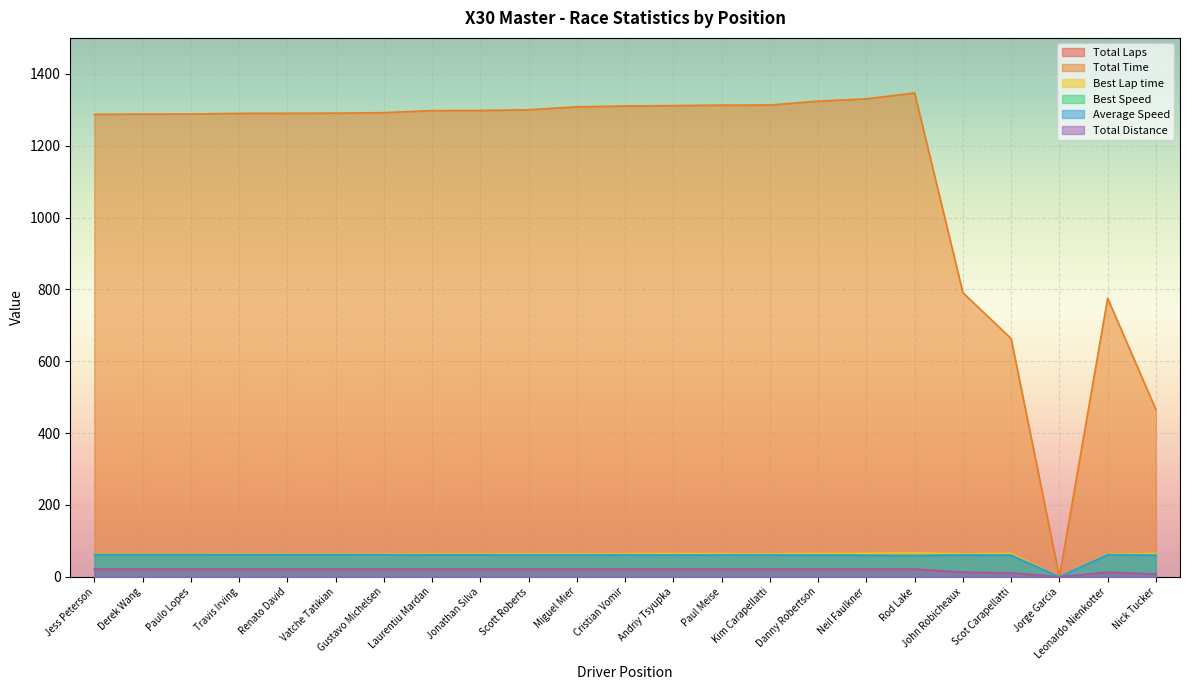

What is the total value across all series at Paul Meise?

1541.1